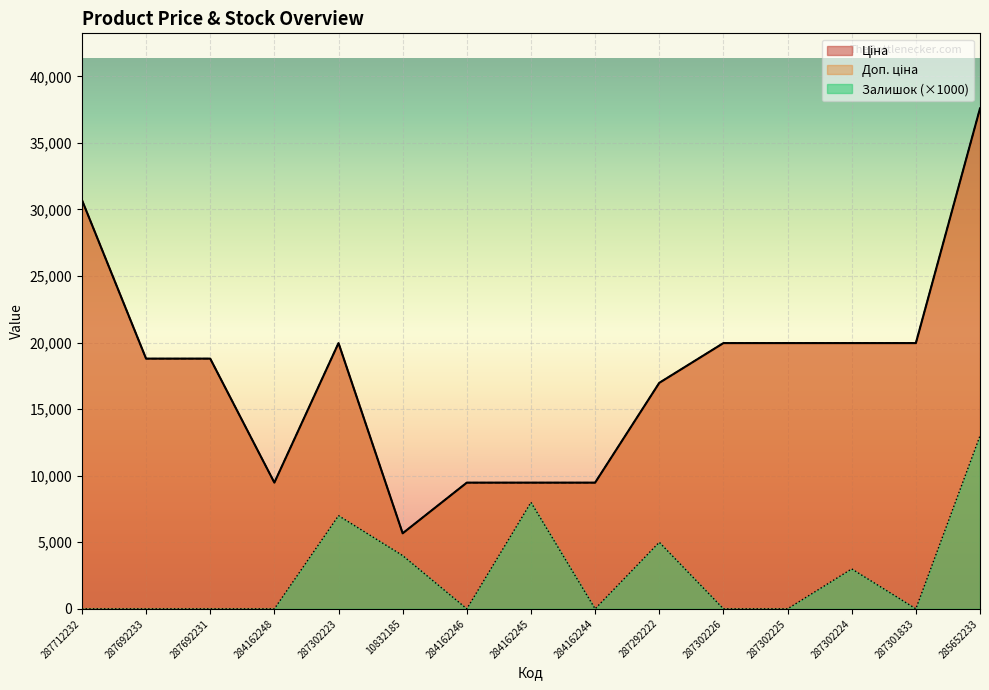

At how many categories does at least one series exceed 10586?

10